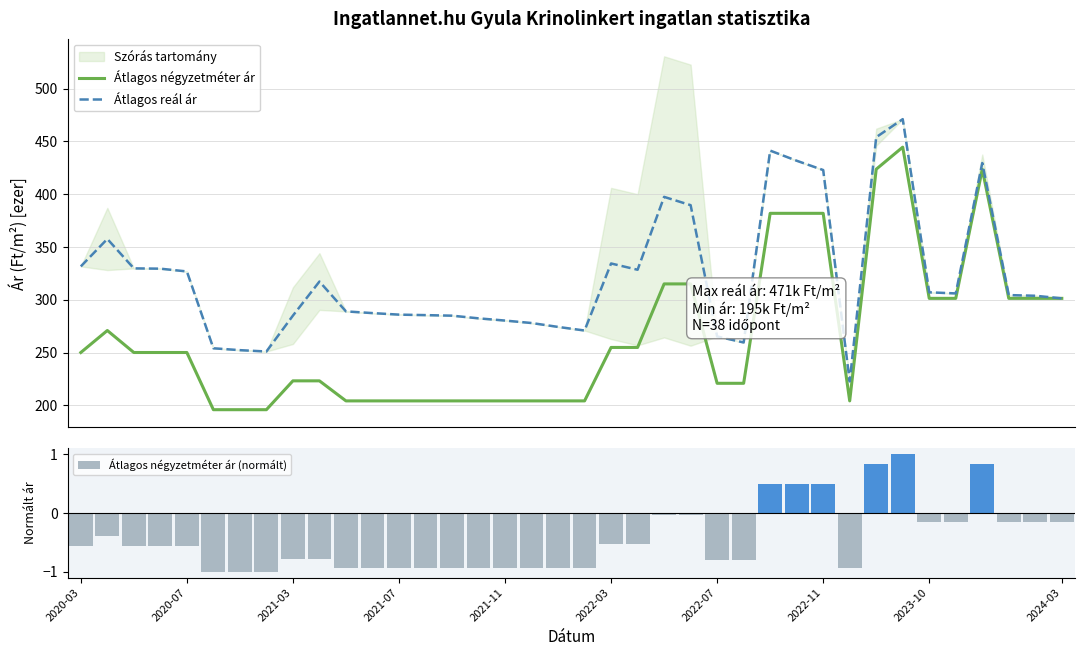

What is the minimum value shown in the chart?

-1.0